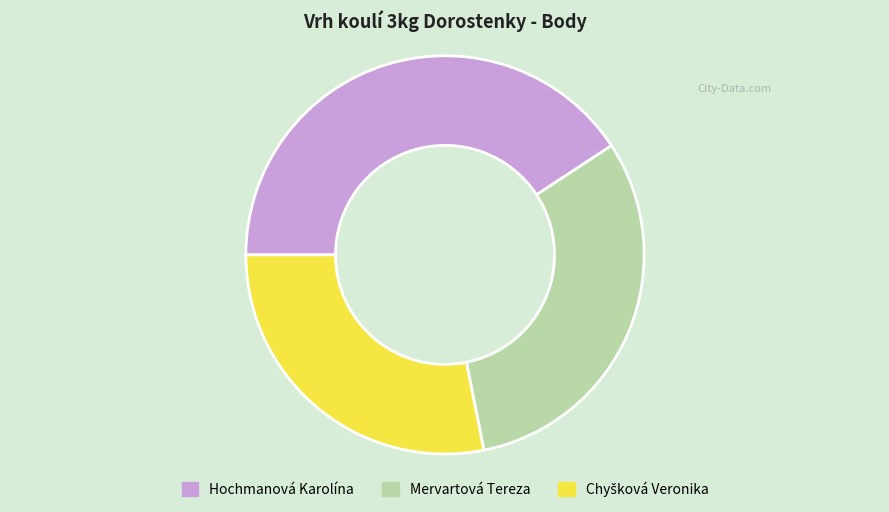

Which slice is the largest?

Hochmanová Karolína